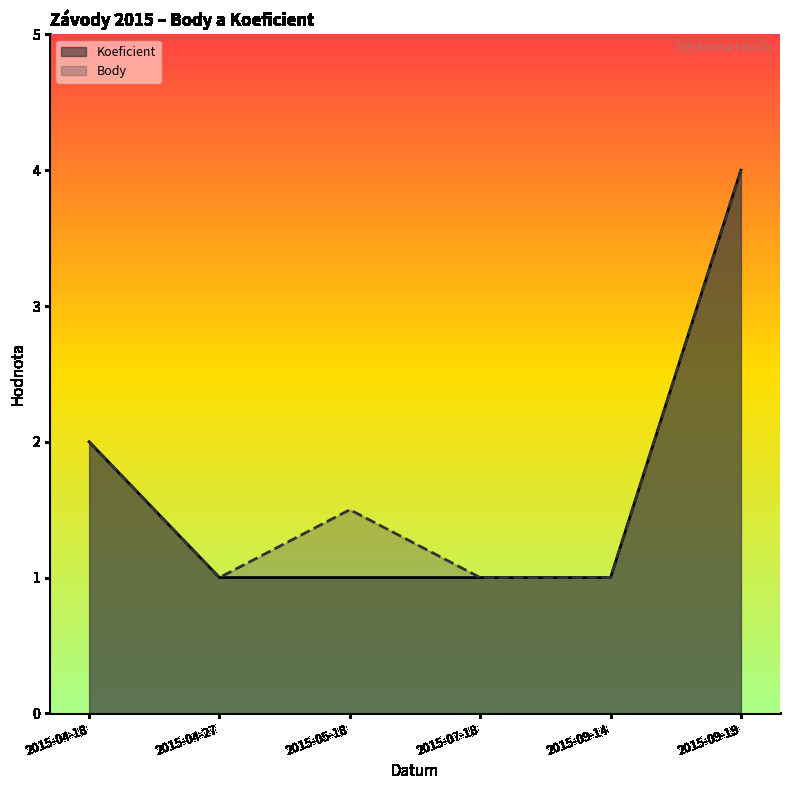

What is the label of the 3rd point from the left?

2015-05-18